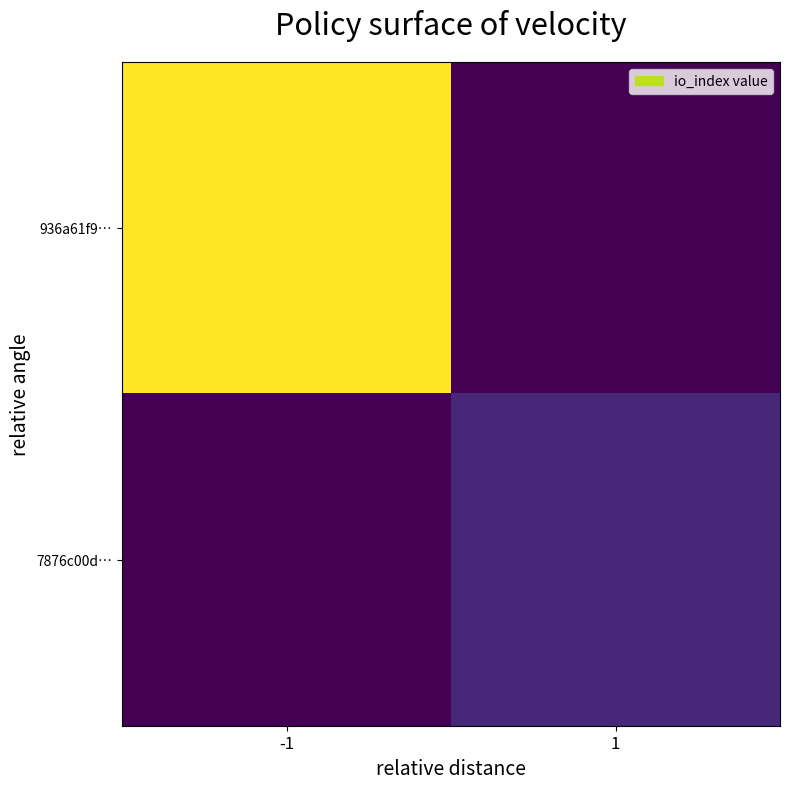

List the series in order of their peak value, lowest first.

7876c00d…, 936a61f9…